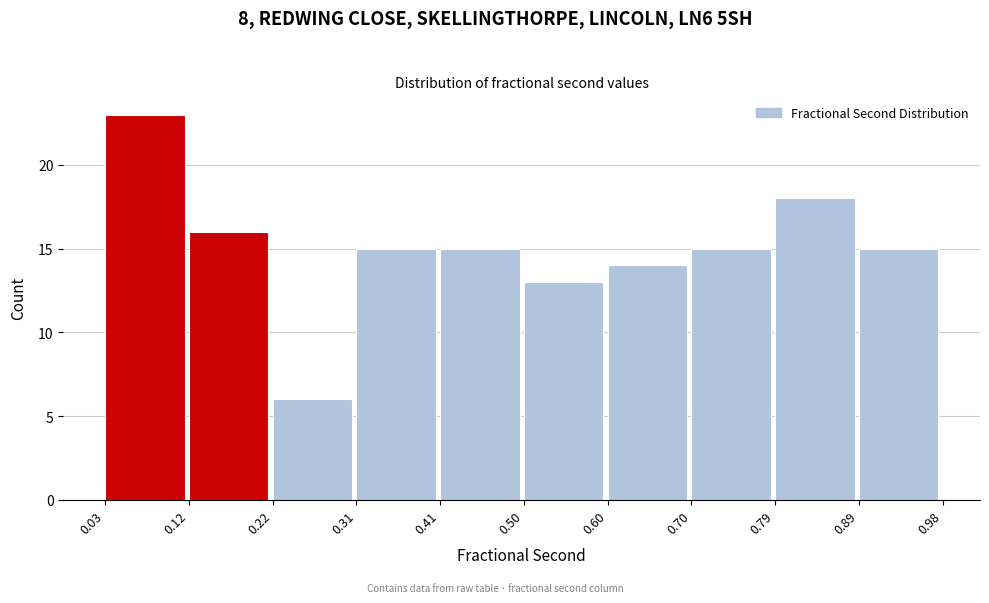

Over which range of the x-axis is the bar tallest?

0.03 to 0.12